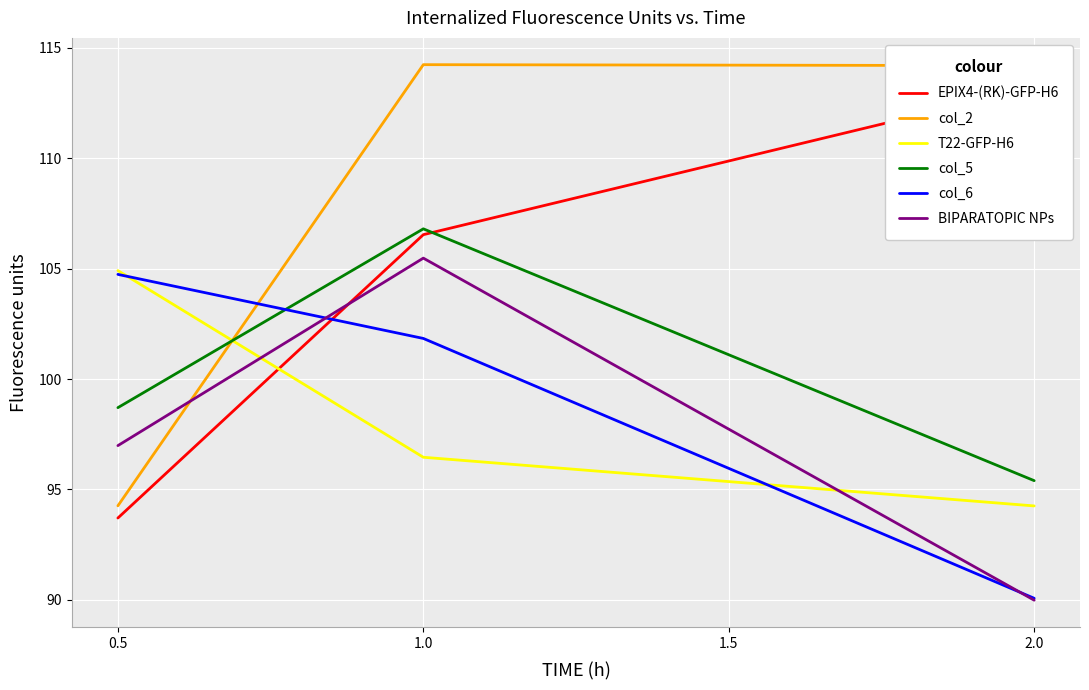

What is the value of the EPIX4-(RK)-GFP-H6 point at the 2nd from the left?

106.5